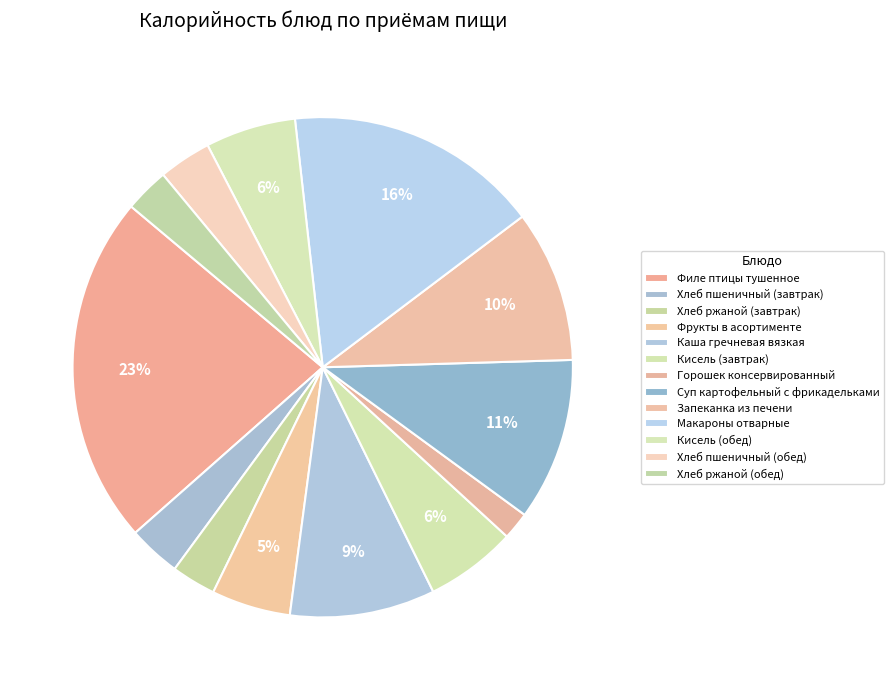

Does Хлеб ржаной (завтрак) account for over 50% of the chart?

No